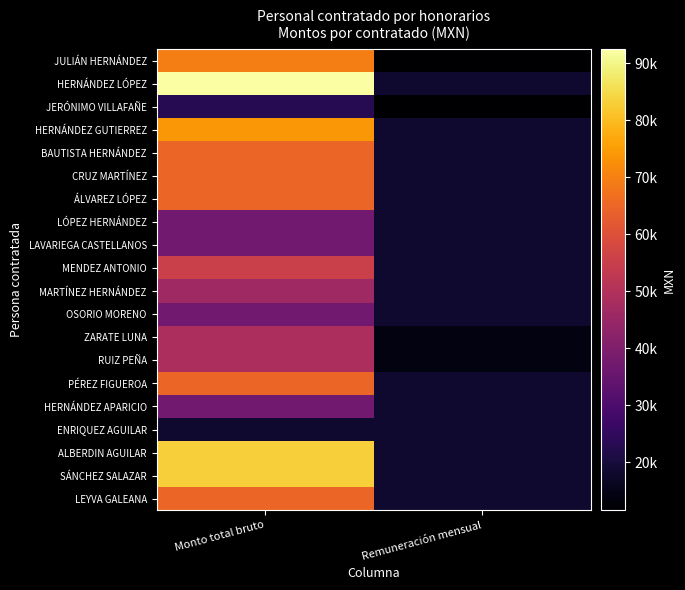

Which series has the largest total across all categories?

HERNÁNDEZ LÓPEZ